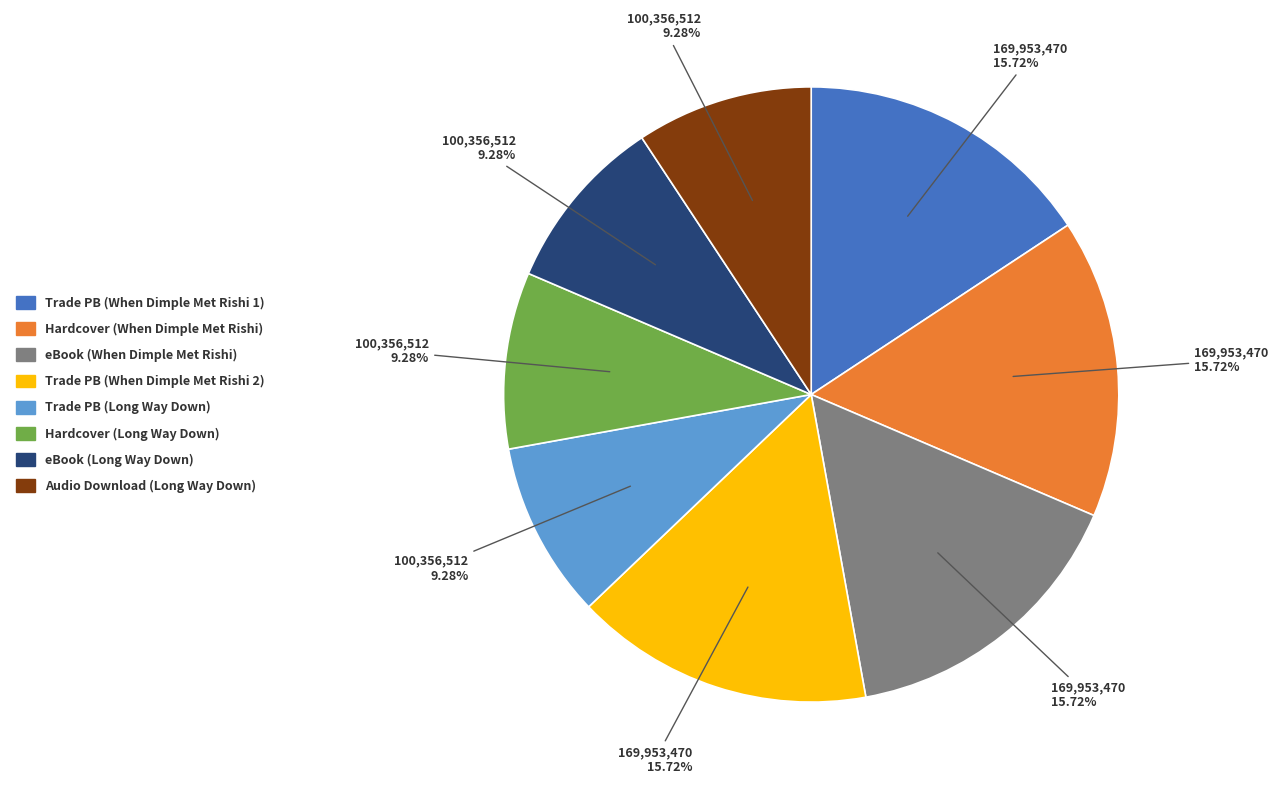

Does any single category account for the majority?

No